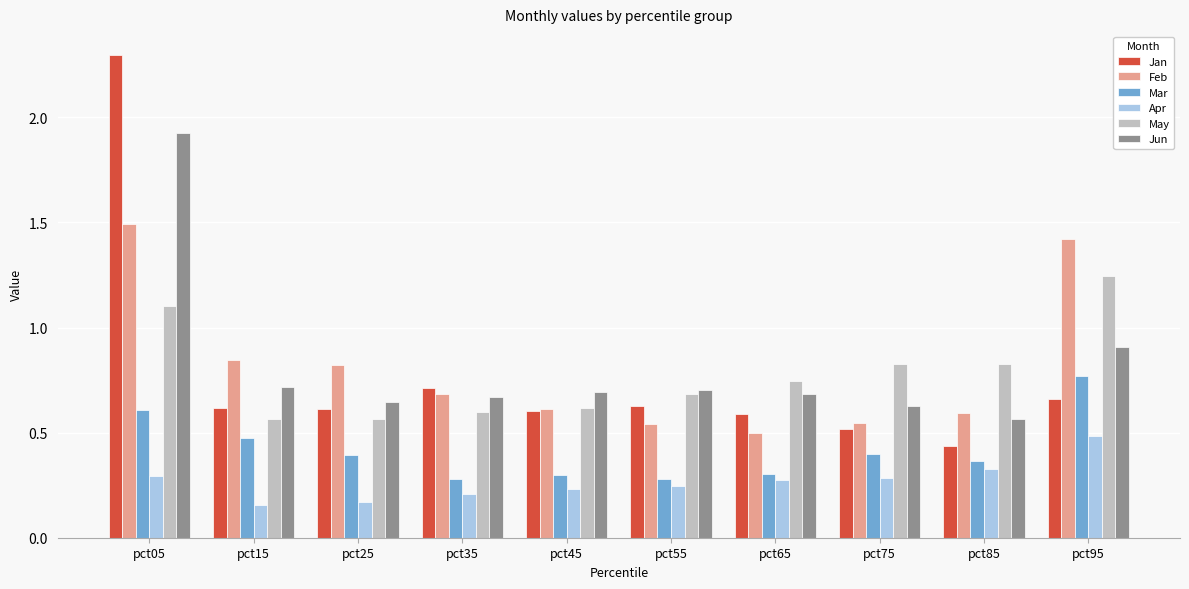

Count the May values in the range 0 to 1.

8